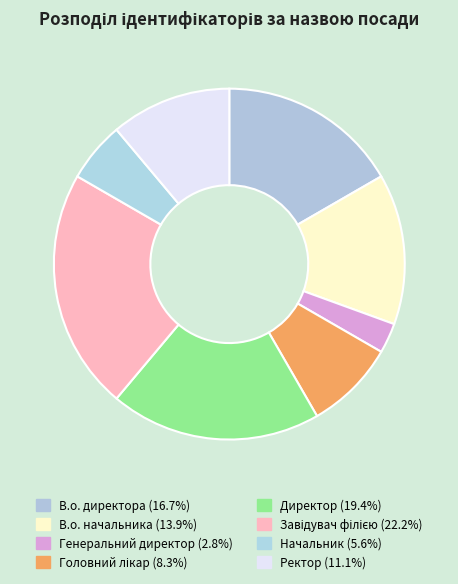

Is it true that Завідувач філією is 22% of the pie?

True